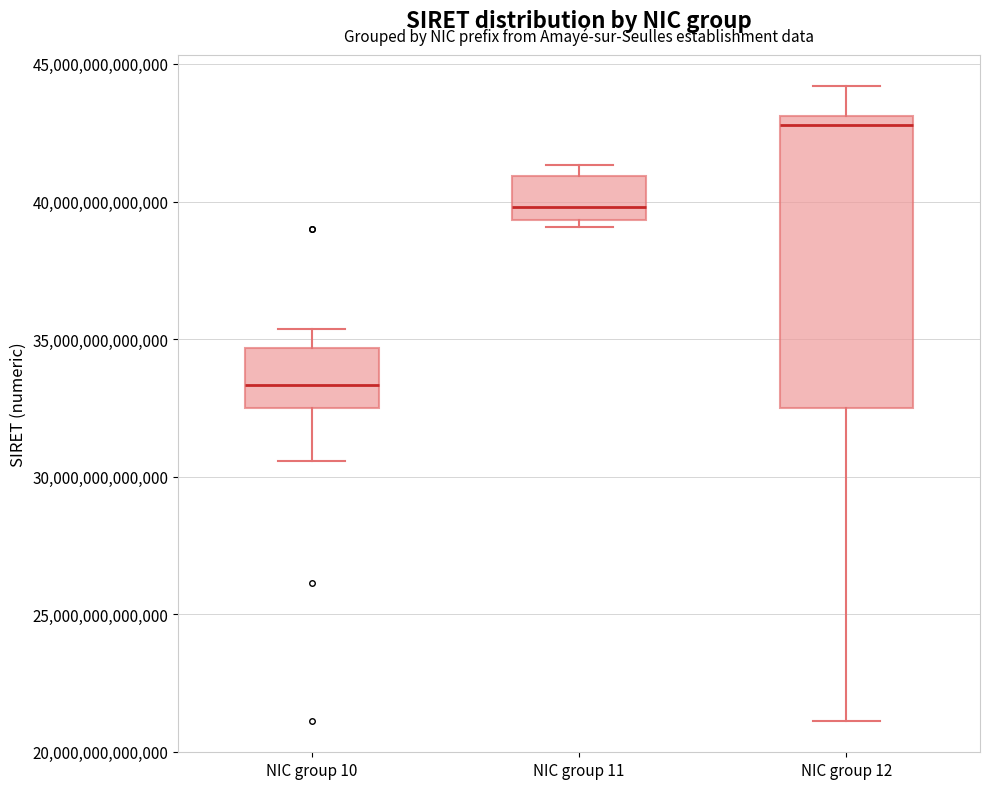

Which box's median line is the lowest?

NIC group 10